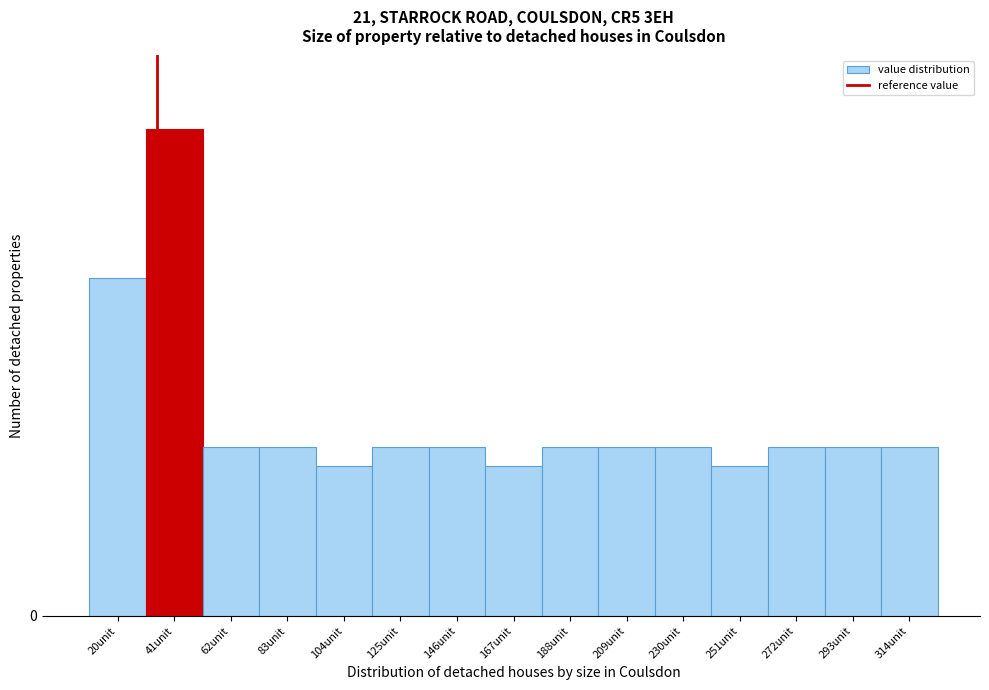

Does the chart contain any negative values?

No